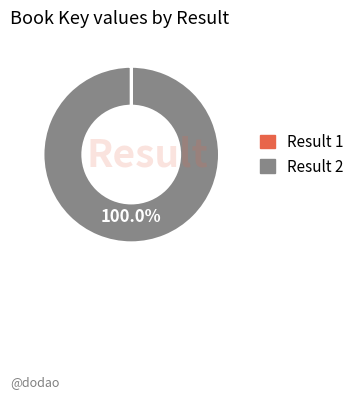

Is there any slice that represents more than half of the pie?

Yes